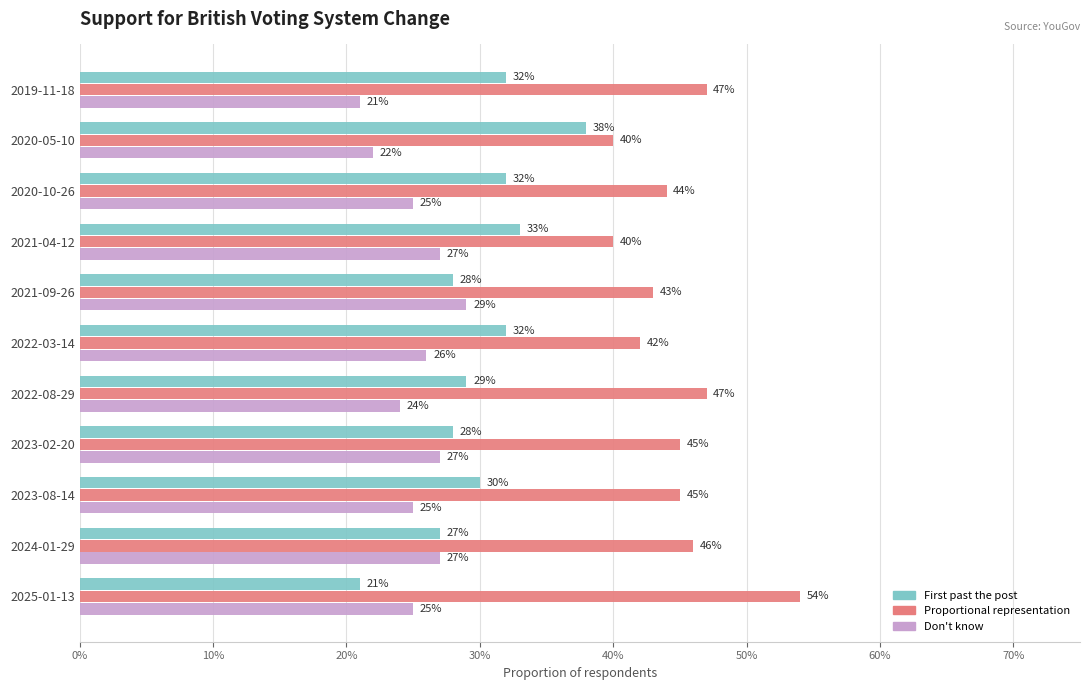

What are all the series names shown in the legend?

First past the post, Proportional representation, Don't know